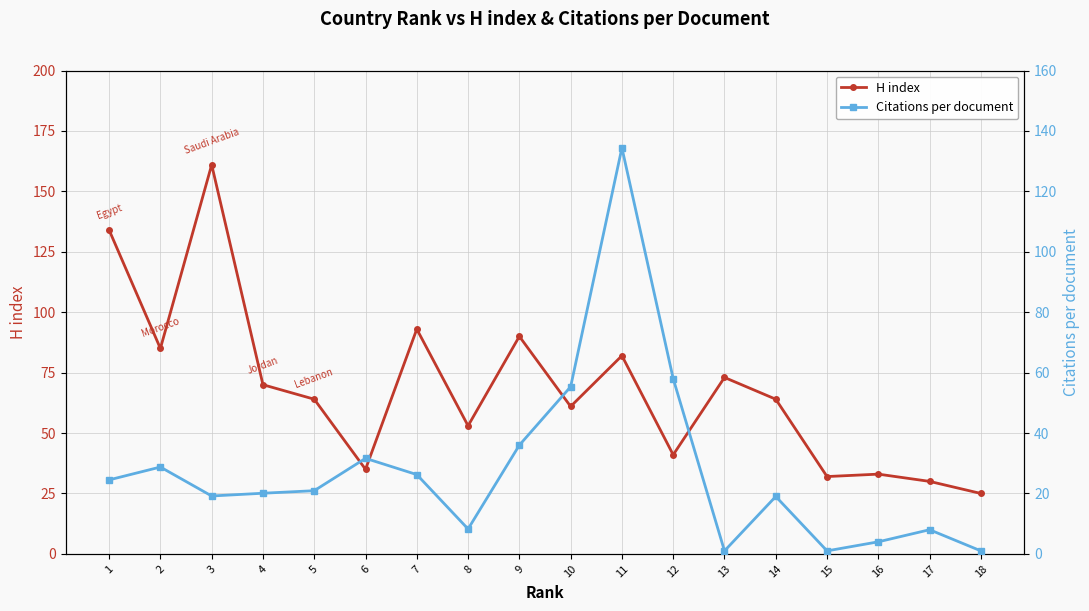

How many values in the Citations per document series are below 20?

8